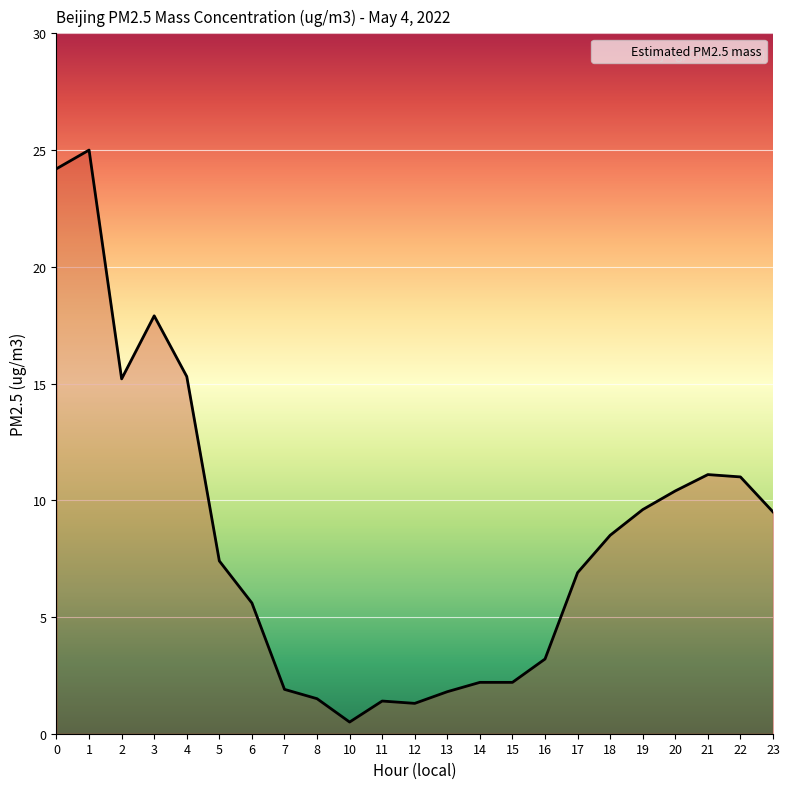

What is the ratio of the value at 3 to the value at 14?

8.1